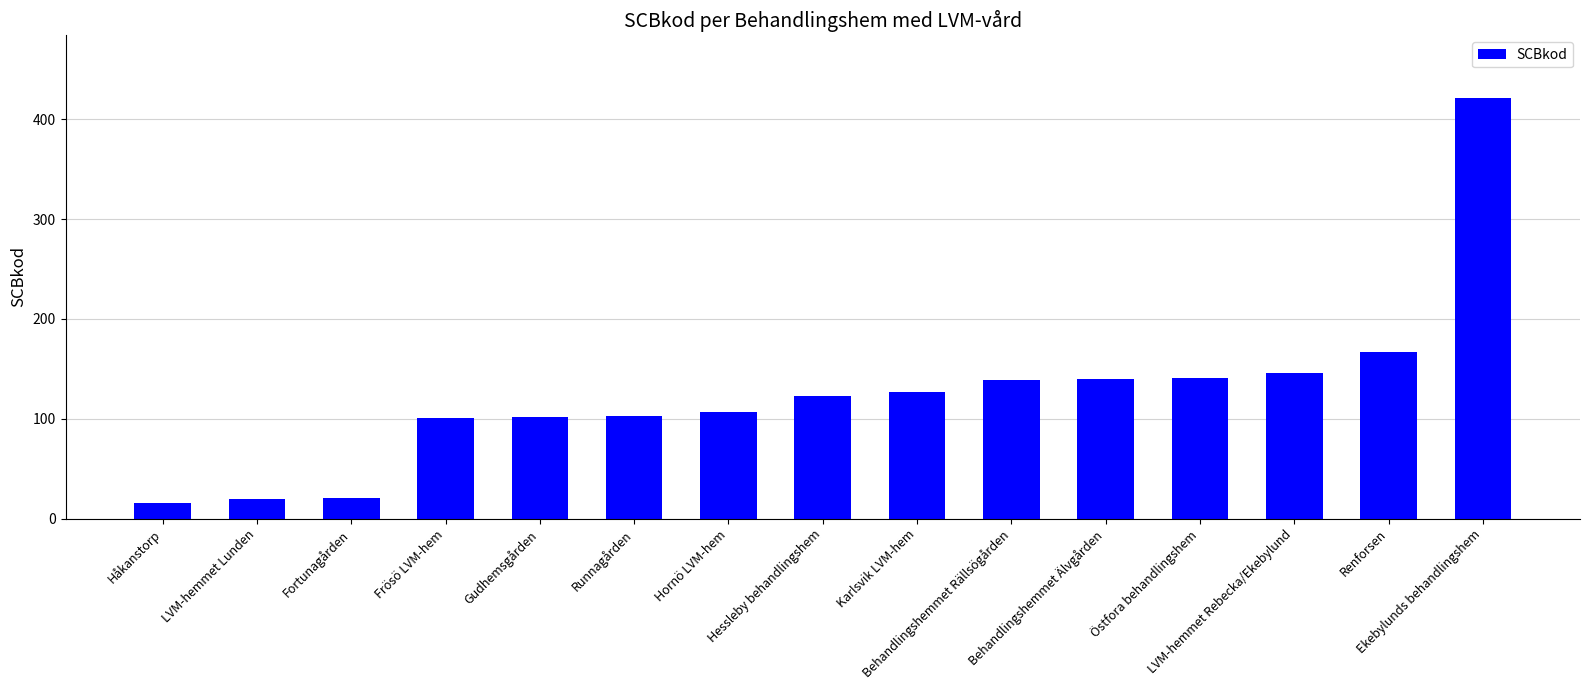

Read the value at Håkanstorp.

16